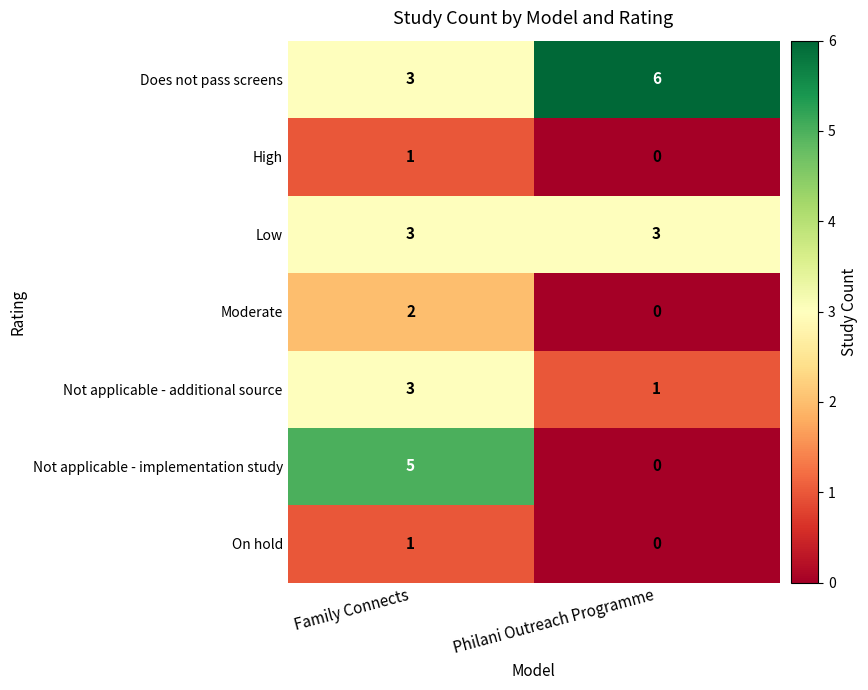

Reading left to right, list all the values displayed in this chart.

Does not pass screens: Family Connects=3	Philani Outreach Programme=6
High: Family Connects=1	Philani Outreach Programme=0
Low: Family Connects=3	Philani Outreach Programme=3
Moderate: Family Connects=2	Philani Outreach Programme=0
Not applicable - additional source: Family Connects=3	Philani Outreach Programme=1
Not applicable - implementation study: Family Connects=5	Philani Outreach Programme=0
On hold: Family Connects=1	Philani Outreach Programme=0